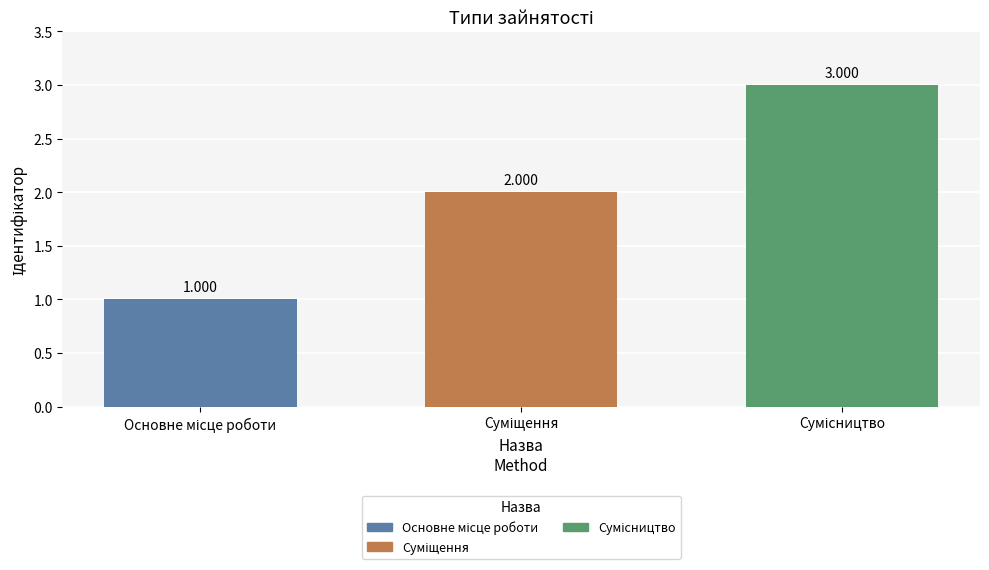

Count the number of categories in the chart.

3